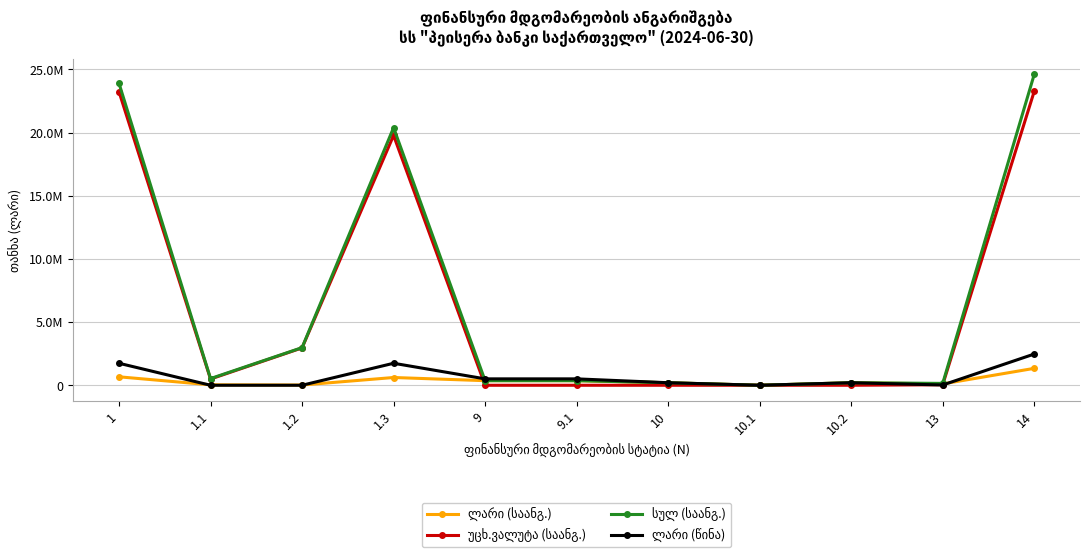

At which category is the sum across all series the highest?

14